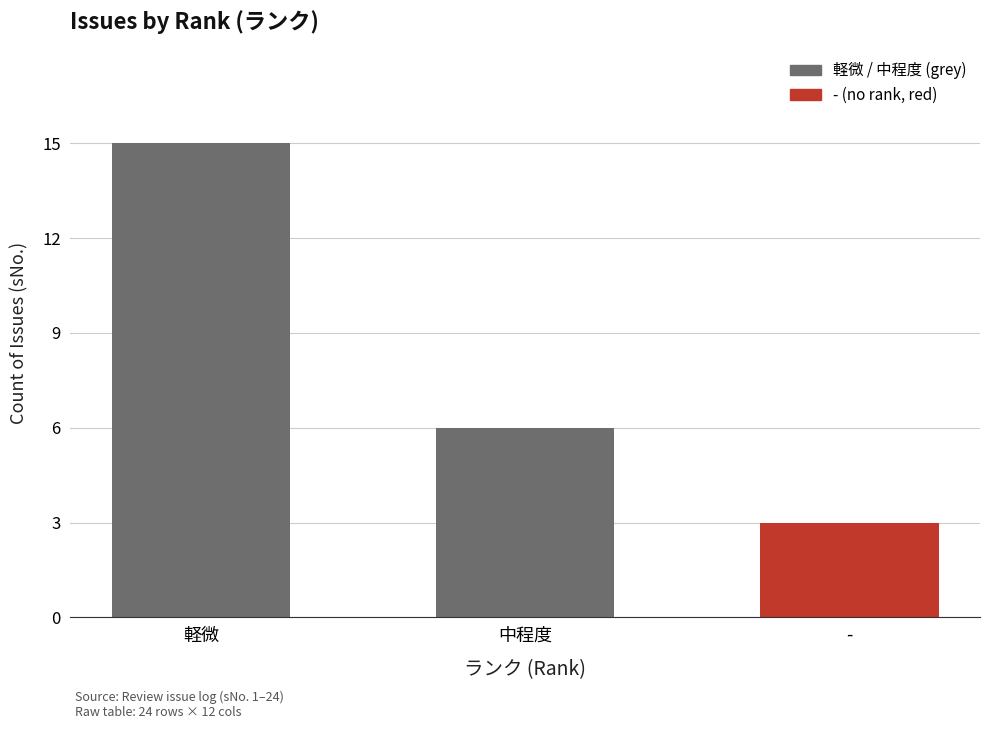

Reading left to right, transcribe all the data shown in this chart.

軽微=15	中程度=6	-=3